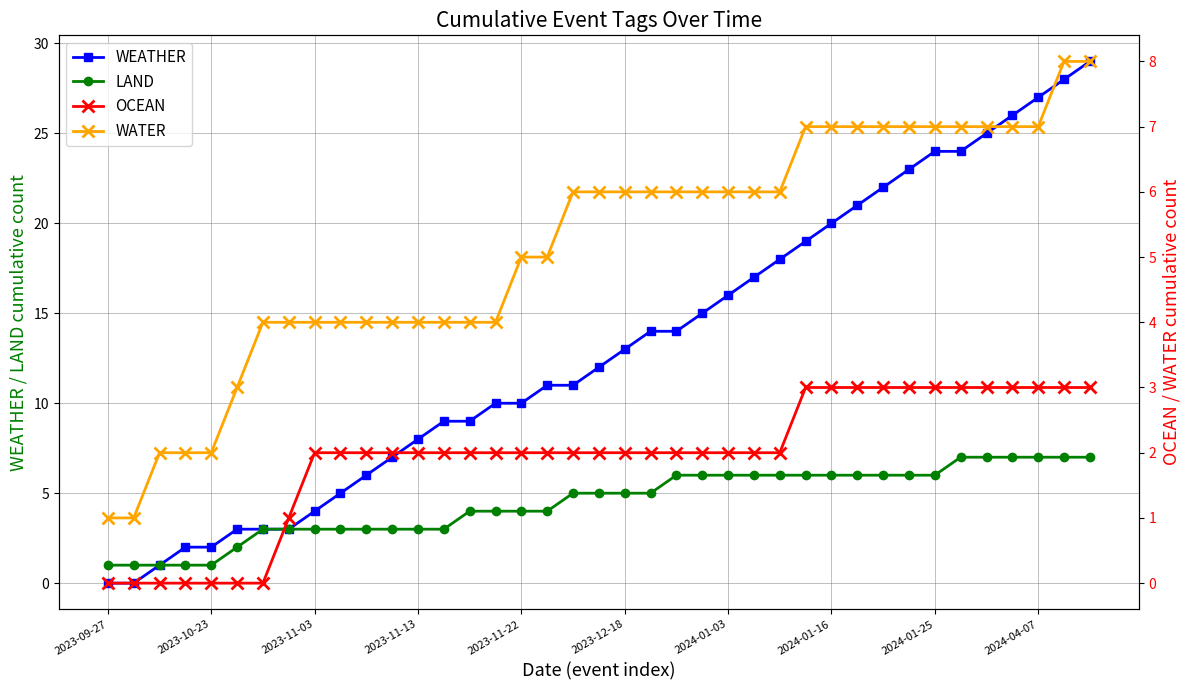

How many series are shown in this chart?

4